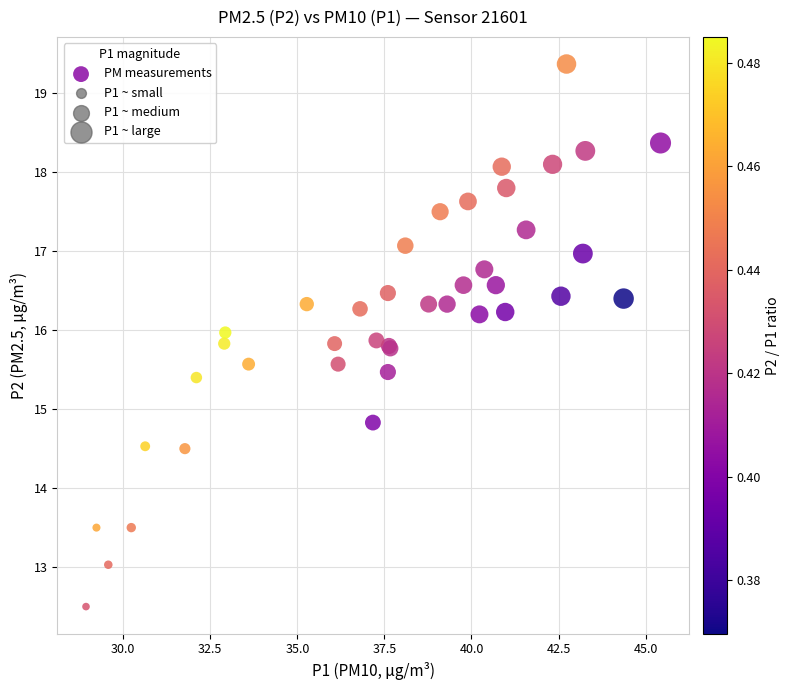

What Y value in the scatter plot is closest to 15?

14.8